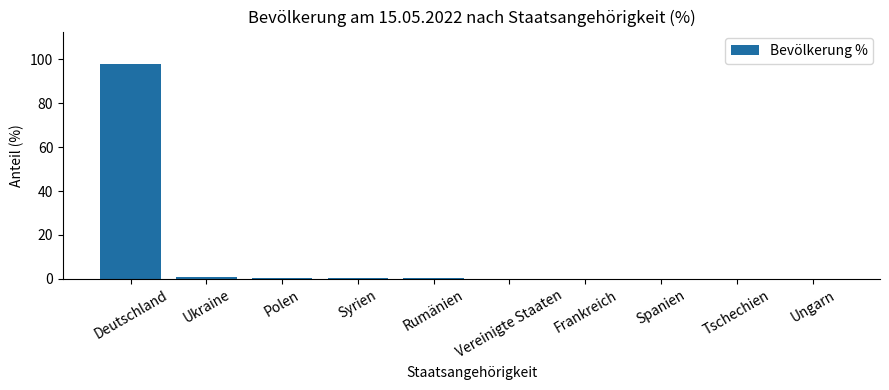

The value at Deutschland is 38.2. True or false?

False